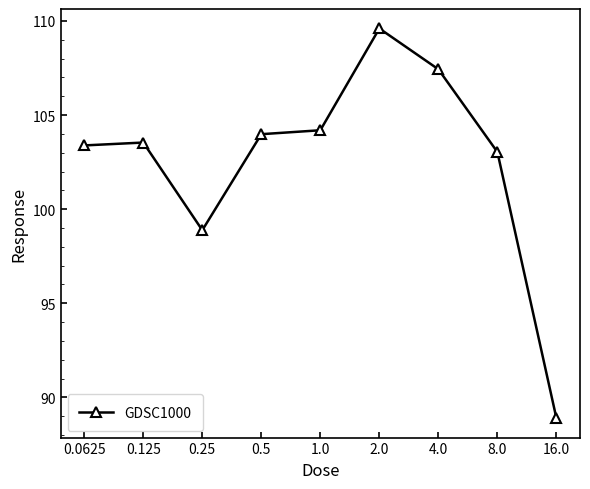

What is the minimum value shown in the chart?

88.9